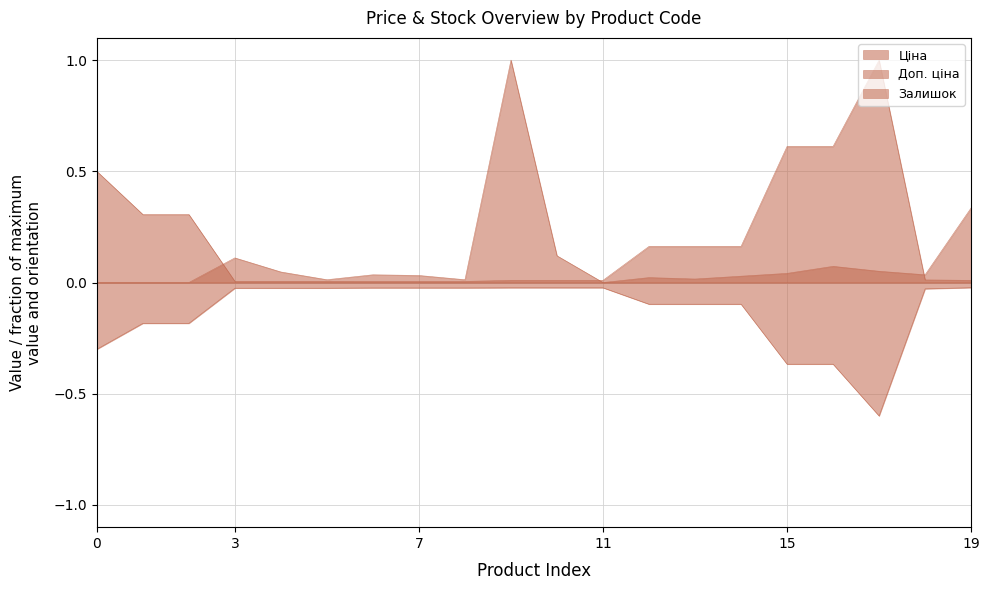

True or false: Залишок has more than 2 points higher than both neighbors.

True